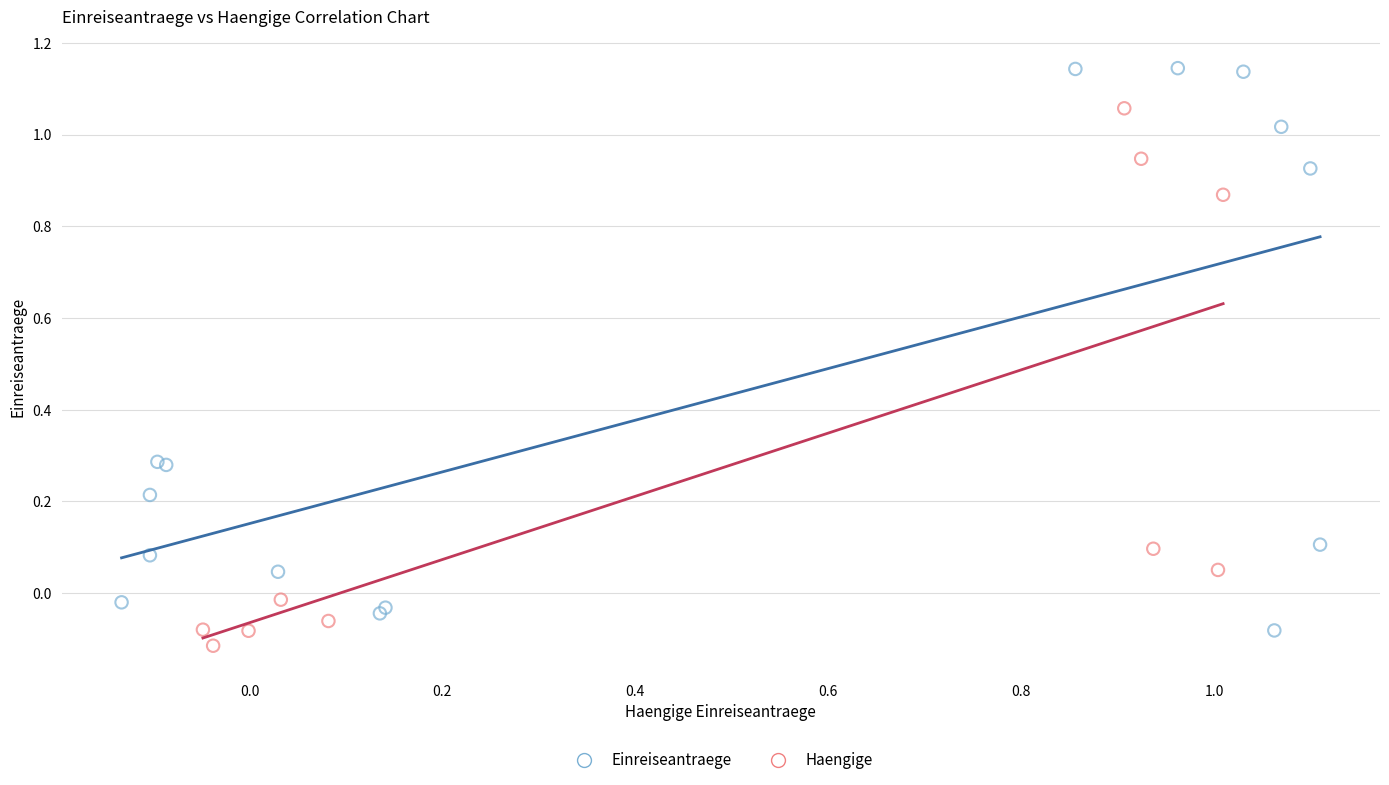

Which series reaches the maximum Y coordinate?

Einreiseantraege